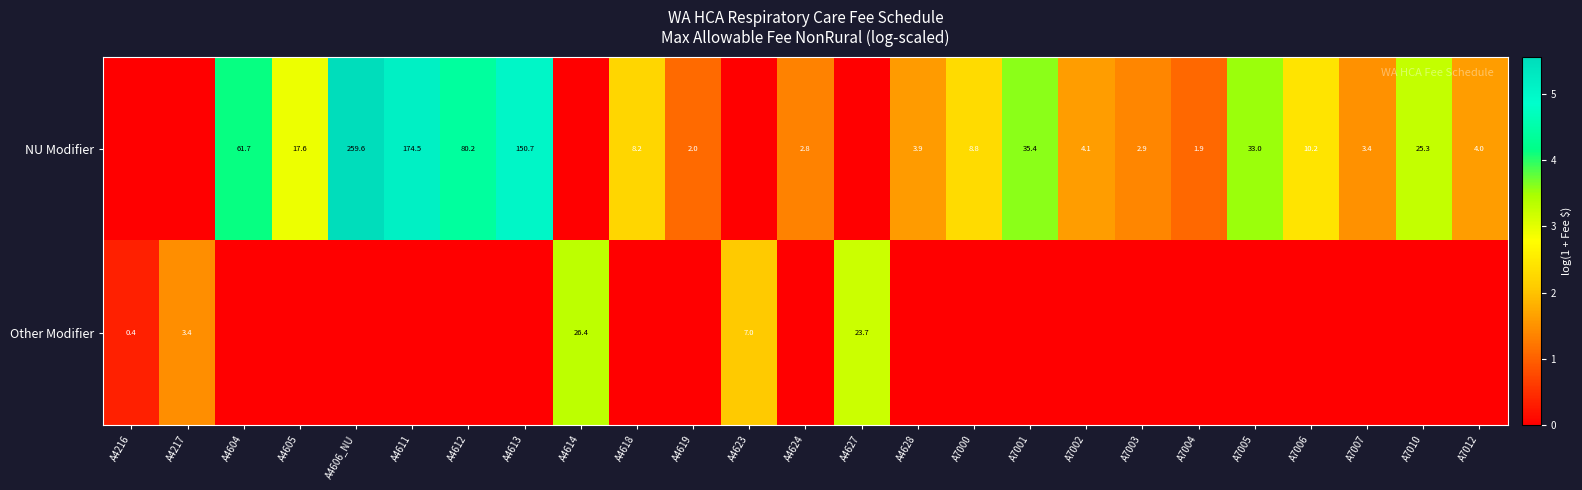

True or false: NU Modifier has a value of 165.0 at A4606_NU.

False